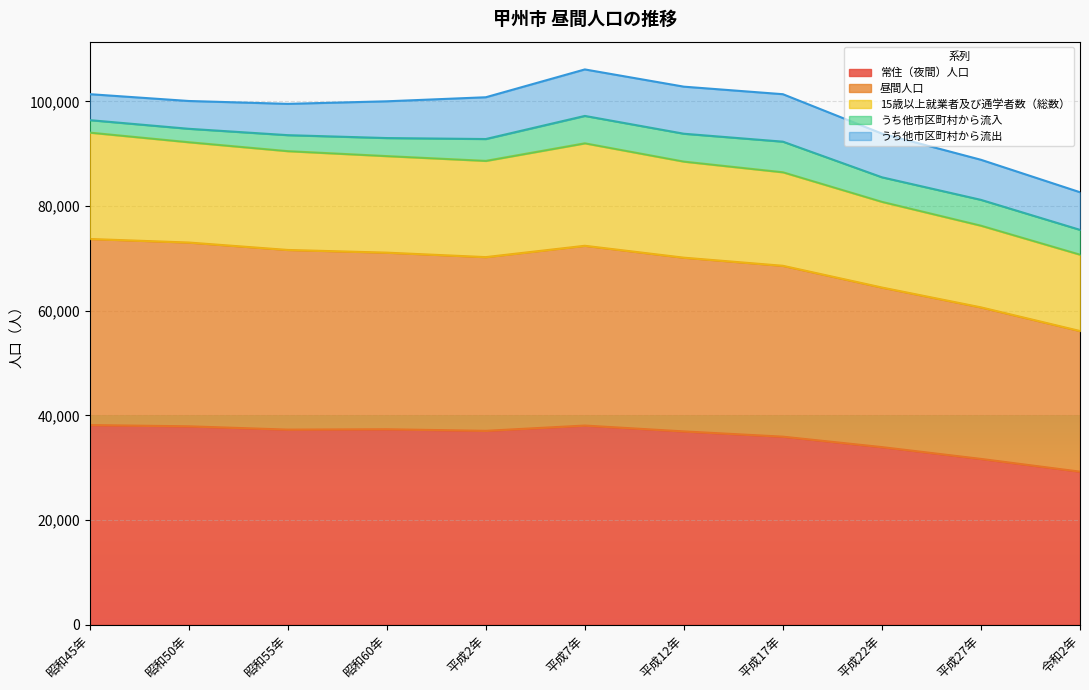

How many data points in 常住（夜間）人口 are above 37038?

5